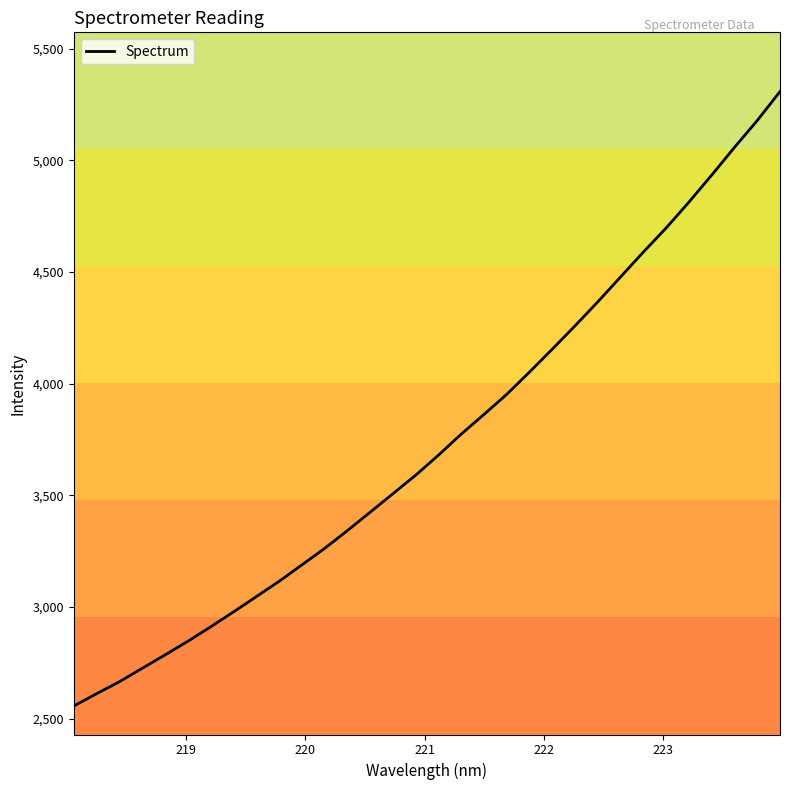

What is the smallest value displayed?

2556.3